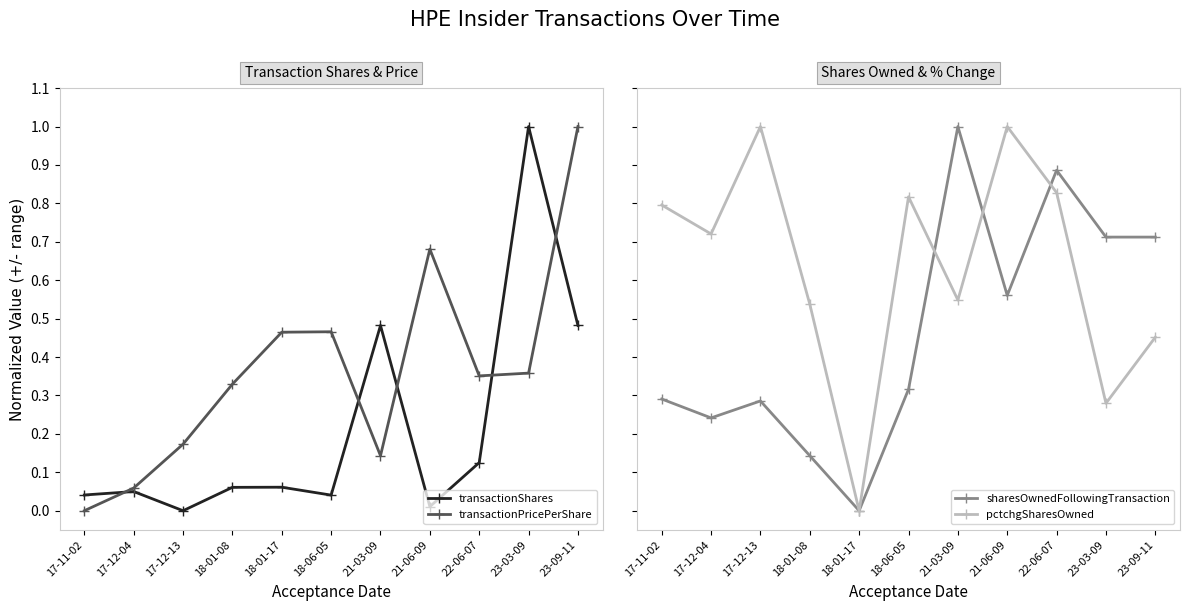

How many interior local peaks does the pctchgSharesOwned series have?

3